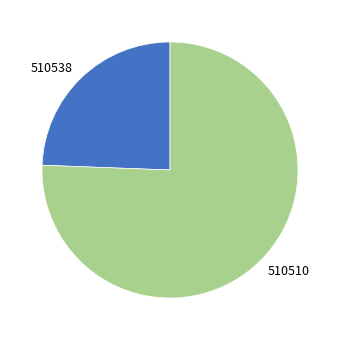

Is there any slice that represents more than half of the pie?

Yes